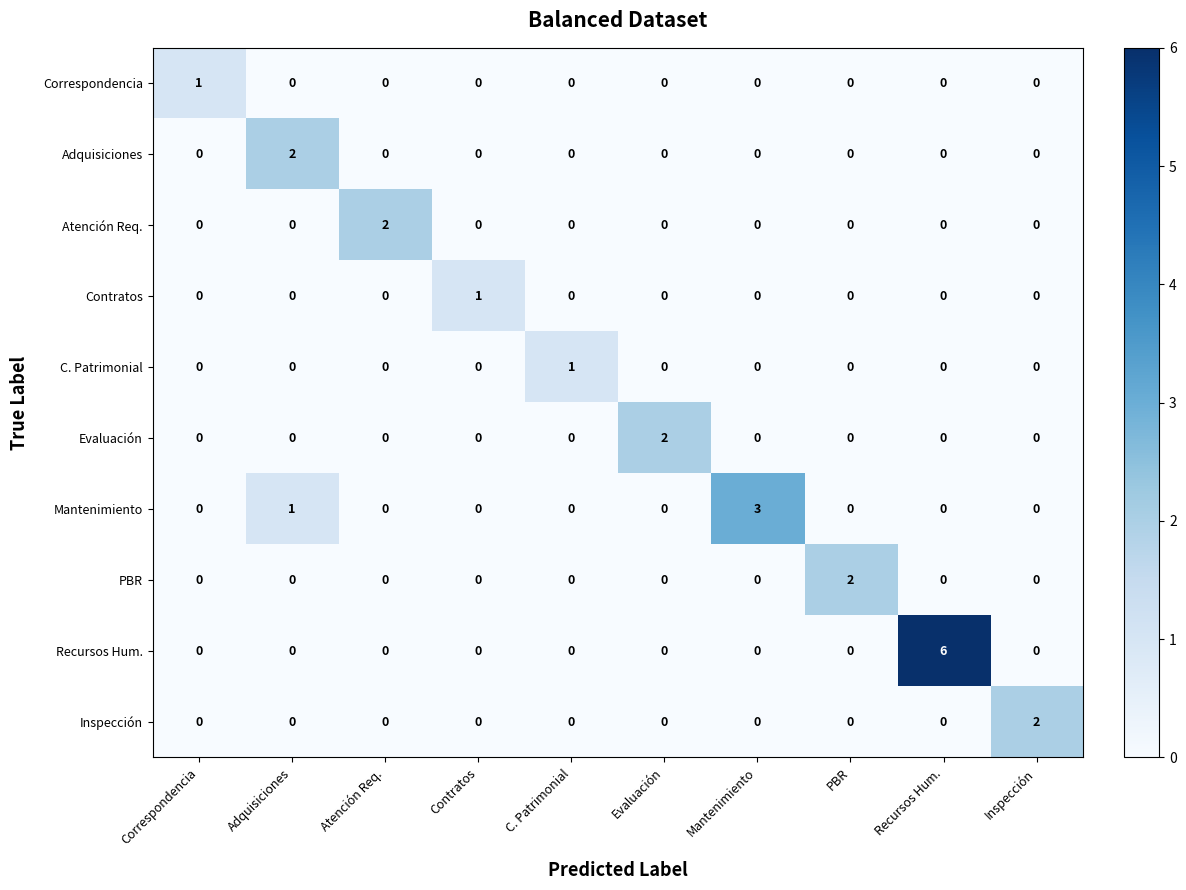

How many positive values does the C. Patrimonial series have?

1